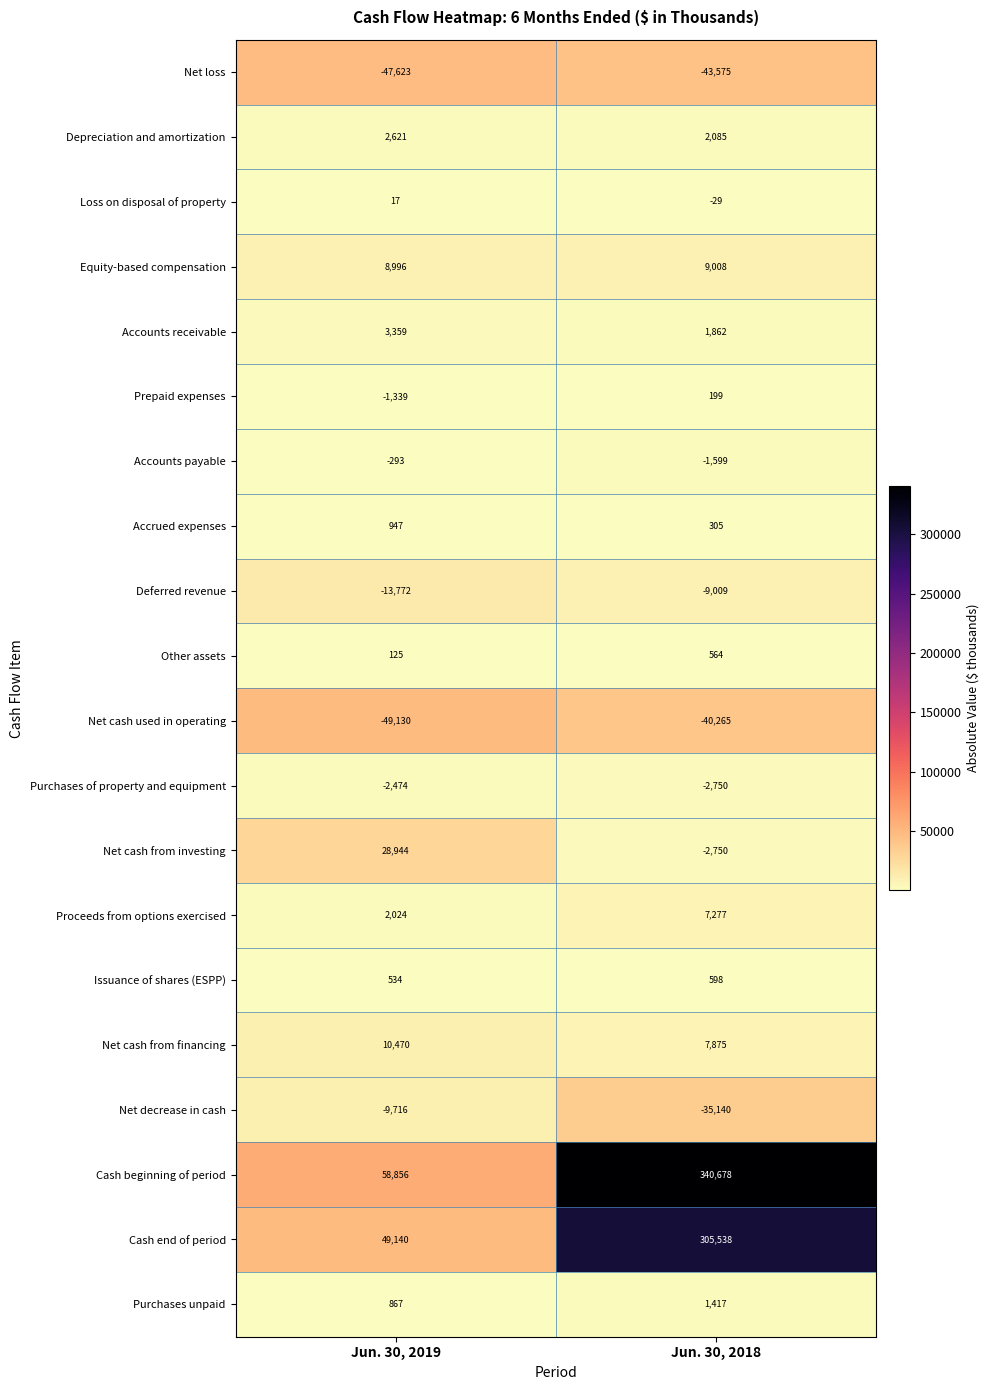

Is it true that Net cash from financing equals 3643 at Jun. 30, 2019?

False